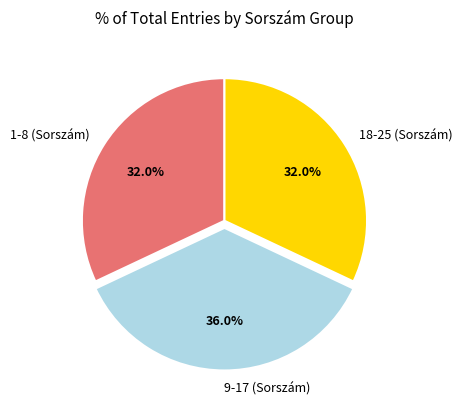

Combined, what portion of the pie is 9-17 (Sorszám) and 18-25 (Sorszám)?

68.0%